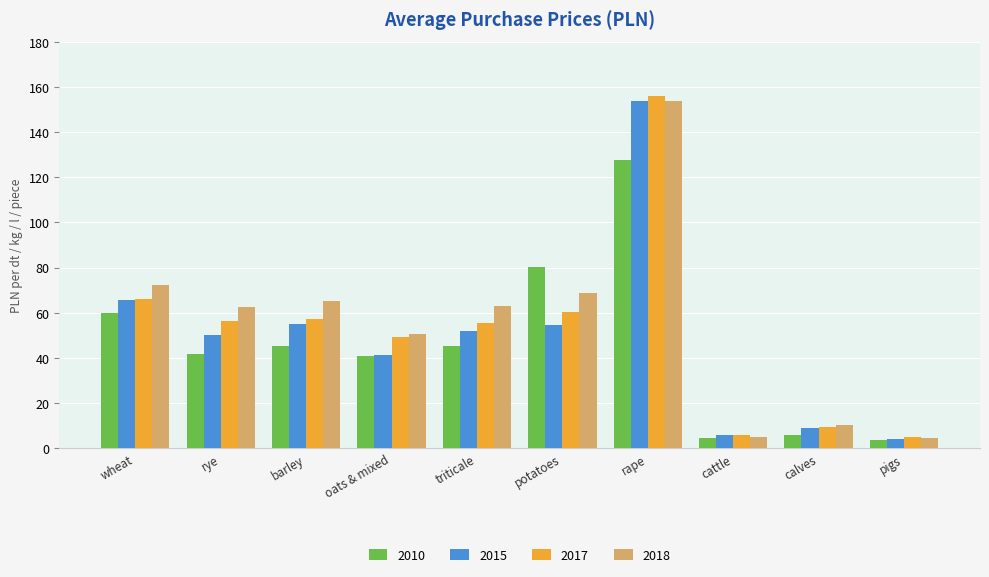

What is the sum of the 2017 values at oats & mixed and wheat?

115.1